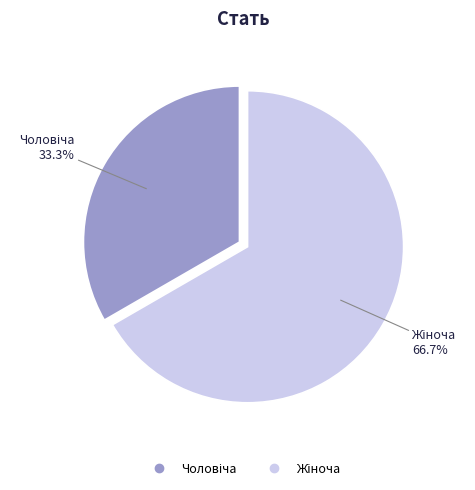

Does any single category account for the majority?

Yes